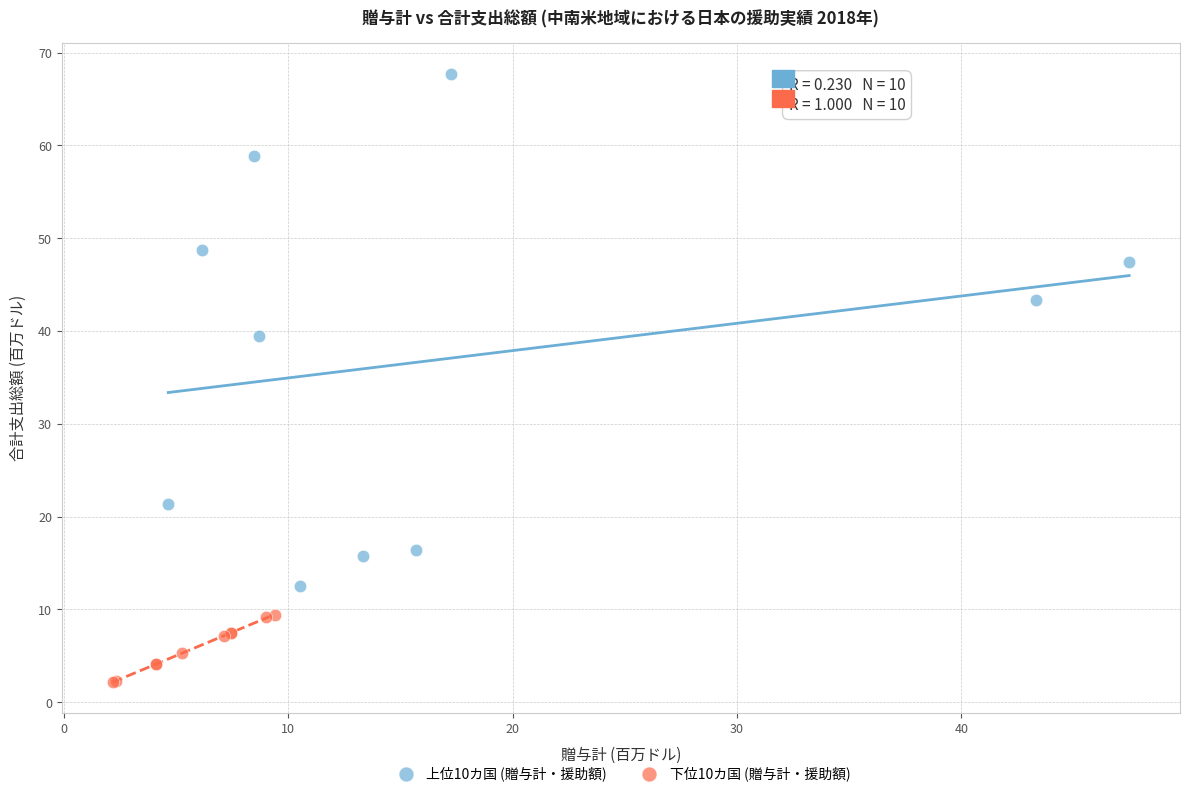

Which series has the widest spread of Y values?

上位10カ国 (贈与計・援助額)